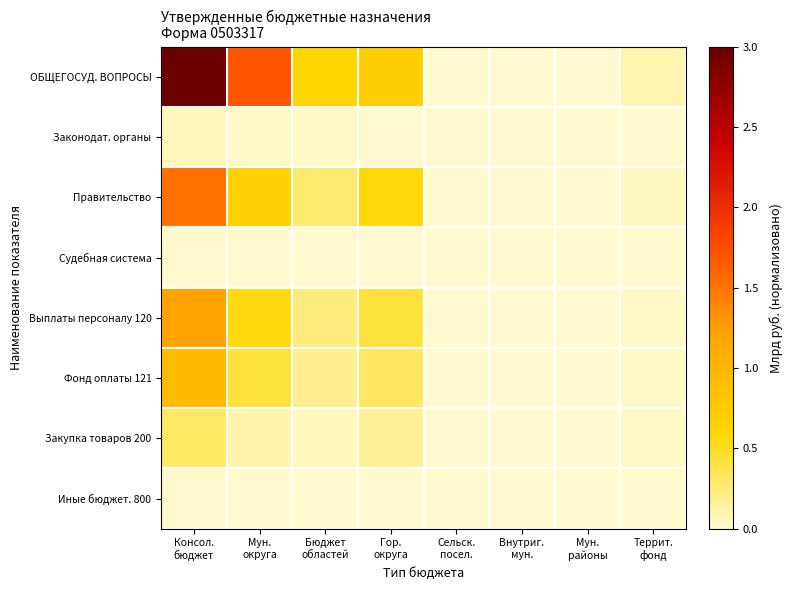

Reading right to left, transcribe all the data shown in this chart.

ОБЩЕГОСУД. ВОПРОСЫ: Террит.
фонд=0.1	Мун.
районы=0.0	Внутриг.
мун.=0.0	Сельск.
посел.=0.0	Гор.
округа=0.7	Бюджет
областей=0.6	Мун.
округа=1.7	Консол.
бюджет=3.0
Законодат. органы: Террит.
фонд=0.0	Мун.
районы=0.0	Внутриг.
мун.=0.0	Сельск.
посел.=0.0	Гор.
округа=0.0	Бюджет
областей=0.0	Мун.
округа=0.0	Консол.
бюджет=0.1
Правительство: Террит.
фонд=0.0	Мун.
районы=0.0	Внутриг.
мун.=0.0	Сельск.
посел.=0.0	Гор.
округа=0.6	Бюджет
областей=0.3	Мун.
округа=0.7	Консол.
бюджет=1.5
Судебная система: Террит.
фонд=0.0	Мун.
районы=0.0	Внутриг.
мун.=0.0	Сельск.
посел.=0.0	Гор.
округа=0.0	Бюджет
областей=0.0	Мун.
округа=0.0	Консол.
бюджет=0.0
Выплаты персоналу 120: Террит.
фонд=0.0	Мун.
районы=0.0	Внутриг.
мун.=0.0	Сельск.
посел.=0.0	Гор.
округа=0.4	Бюджет
областей=0.2	Мун.
округа=0.6	Консол.
бюджет=1.2
Фонд оплаты 121: Террит.
фонд=0.0	Мун.
районы=0.0	Внутриг.
мун.=0.0	Сельск.
посел.=0.0	Гор.
округа=0.3	Бюджет
областей=0.2	Мун.
округа=0.4	Консол.
бюджет=0.9
Закупка товаров 200: Террит.
фонд=0.0	Мун.
районы=0.0	Внутриг.
мун.=0.0	Сельск.
посел.=0.0	Гор.
округа=0.2	Бюджет
областей=0.0	Мун.
округа=0.1	Консол.
бюджет=0.3
Иные бюджет. 800: Террит.
фонд=0.0	Мун.
районы=0.0	Внутриг.
мун.=0.0	Сельск.
посел.=0.0	Гор.
округа=0.0	Бюджет
областей=0.0	Мун.
округа=0.0	Консол.
бюджет=0.0